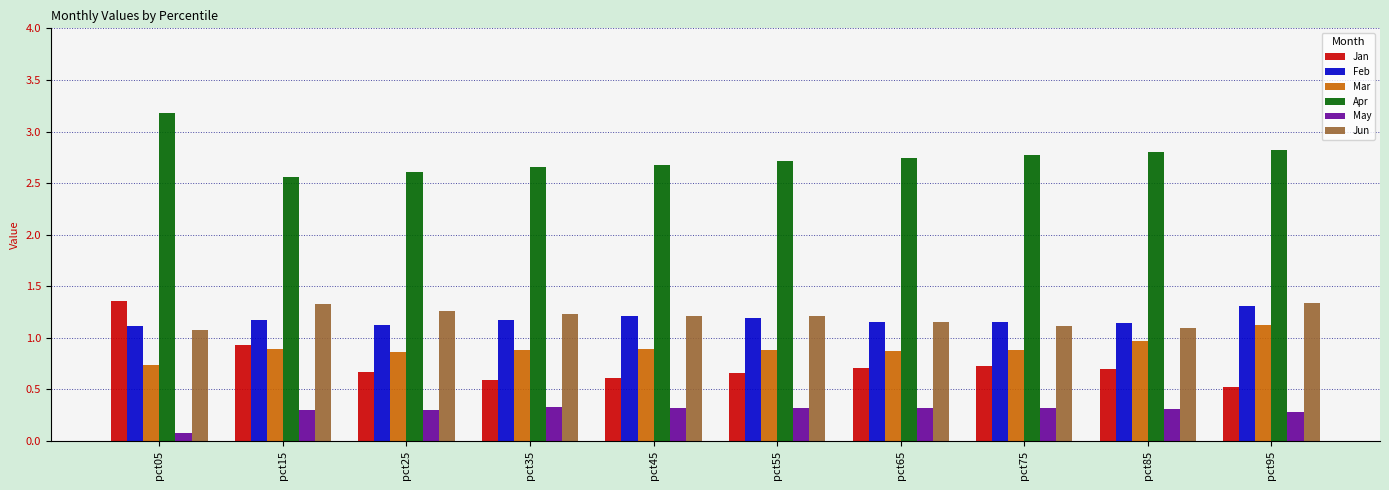

What is the spread (max minus min) of values at pct65?

2.4